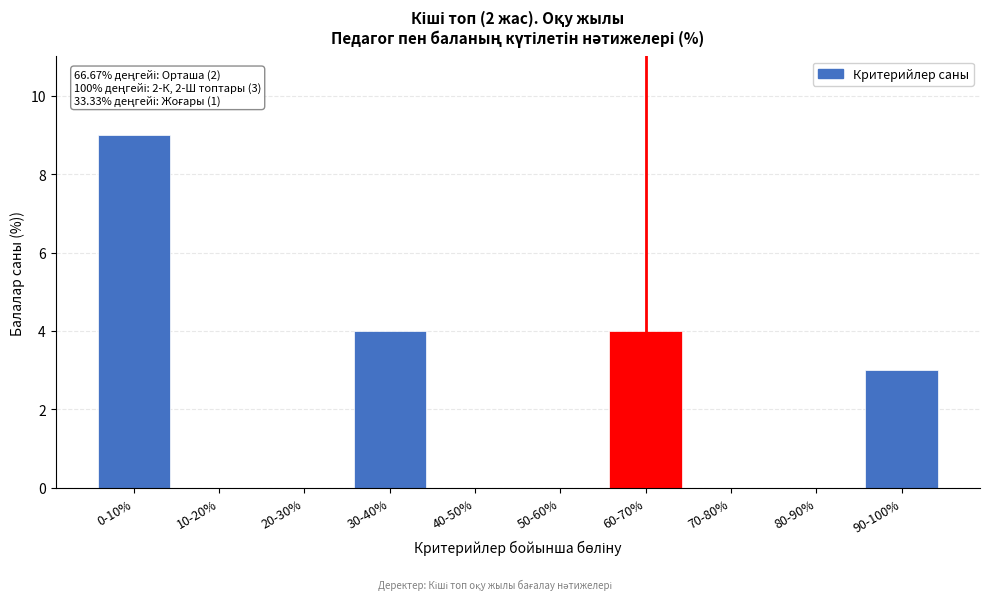

Reading left to right, extract all data points from this chart.

0-10%=9	10-20%=0	20-30%=0	30-40%=4	40-50%=0	50-60%=0	60-70%=4	70-80%=0	80-90%=0	90-100%=3